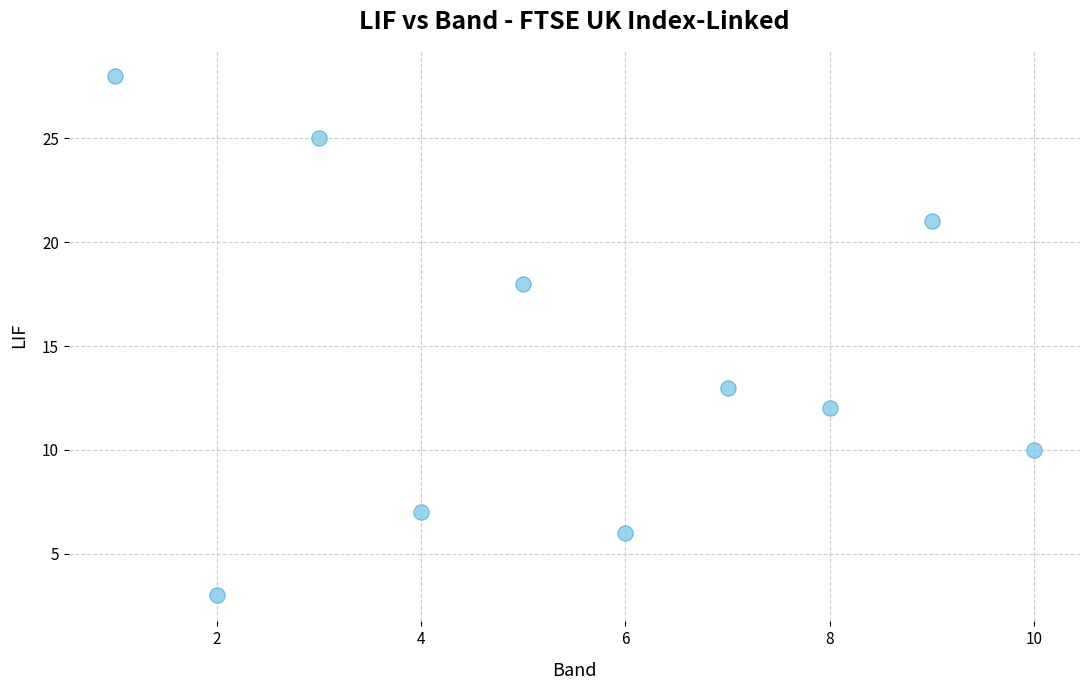

What is the average Y value?

14